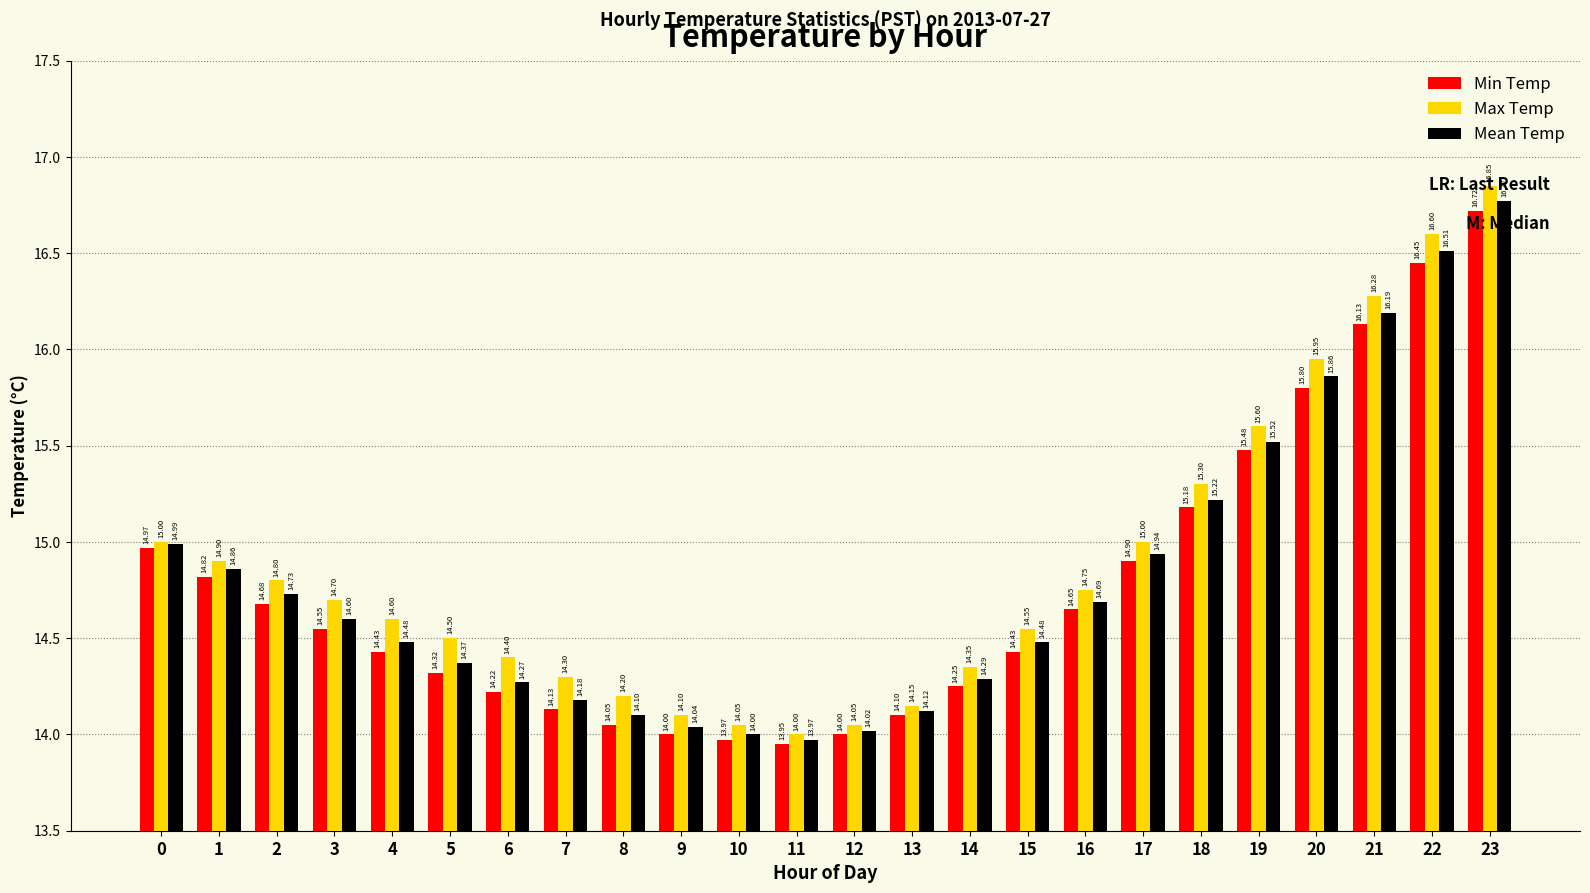

What is the difference between the Mean Temp values at 2 and 23?

2.0